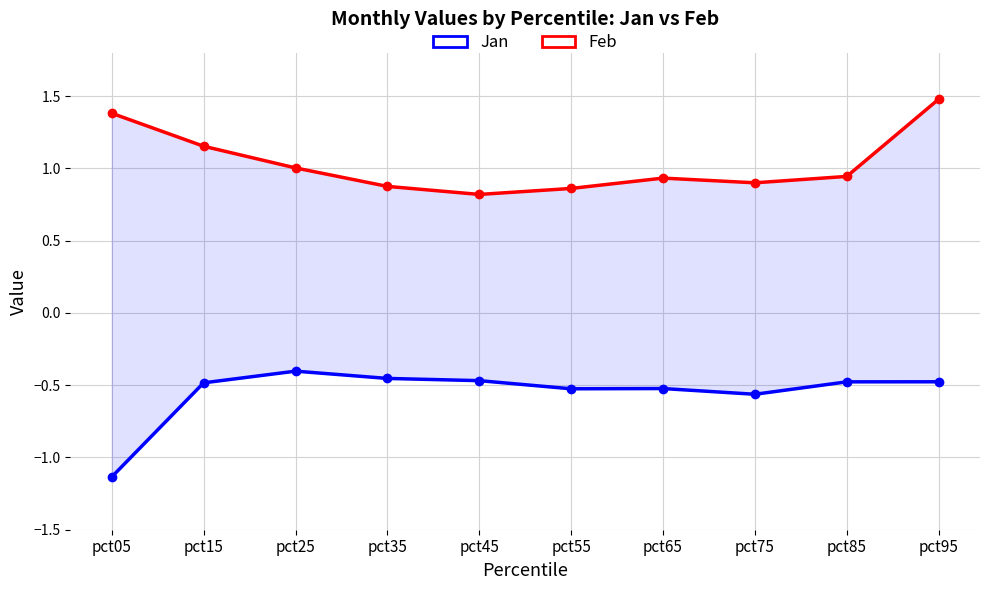

Is it true that Feb equals 1.4 at pct55?

False